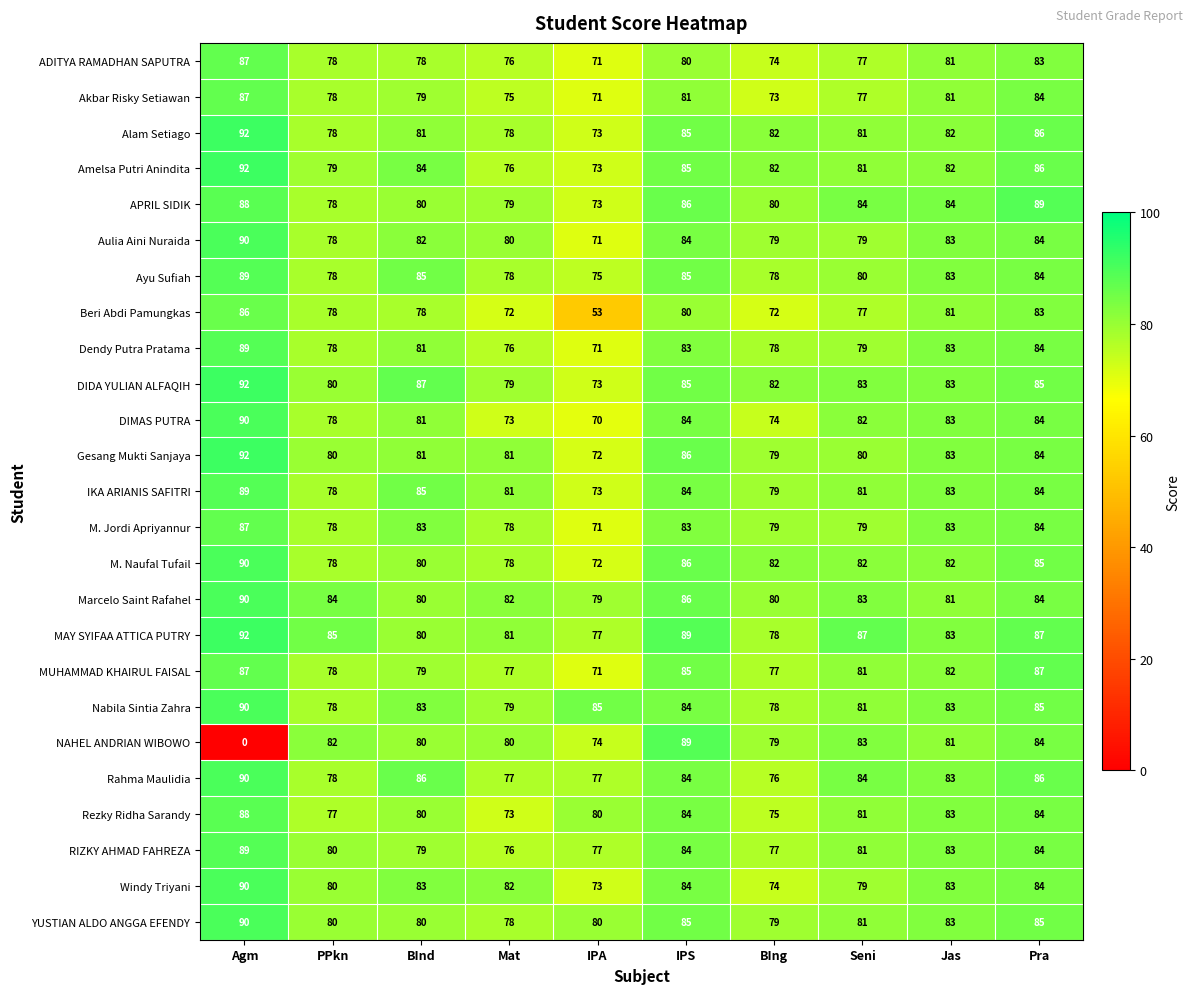

What is the sum of all Aulia Aini Nuraida values?

810